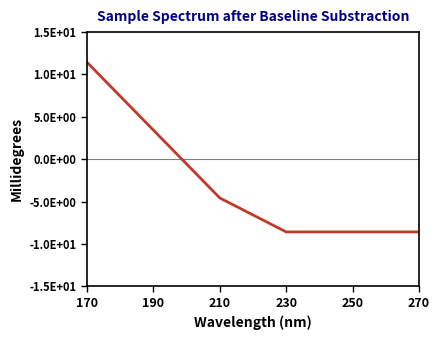

Which label corresponds to the largest value in the chart?

170